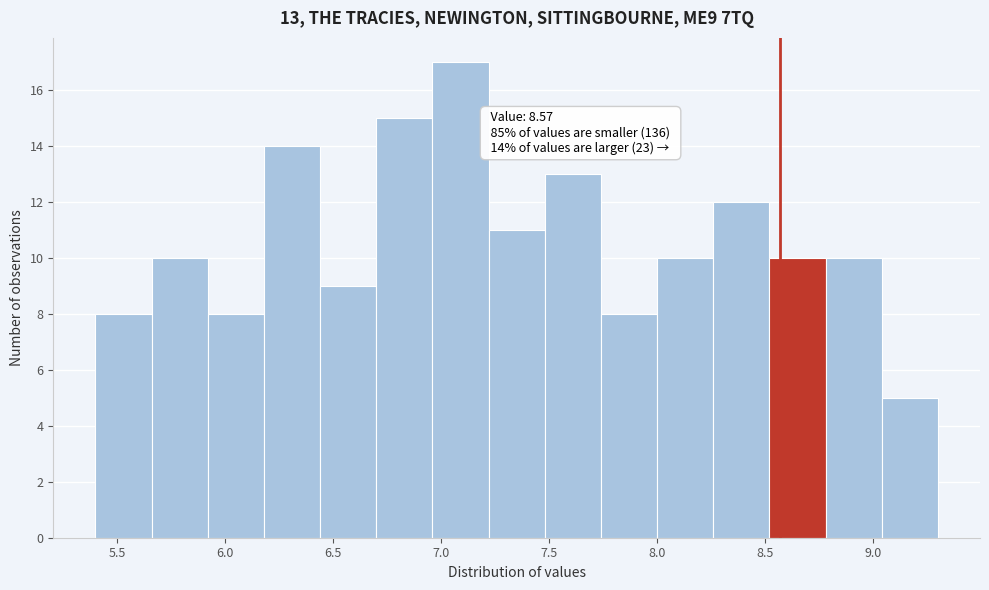

Over which range of the x-axis is the bar tallest?

6.96 to 7.22